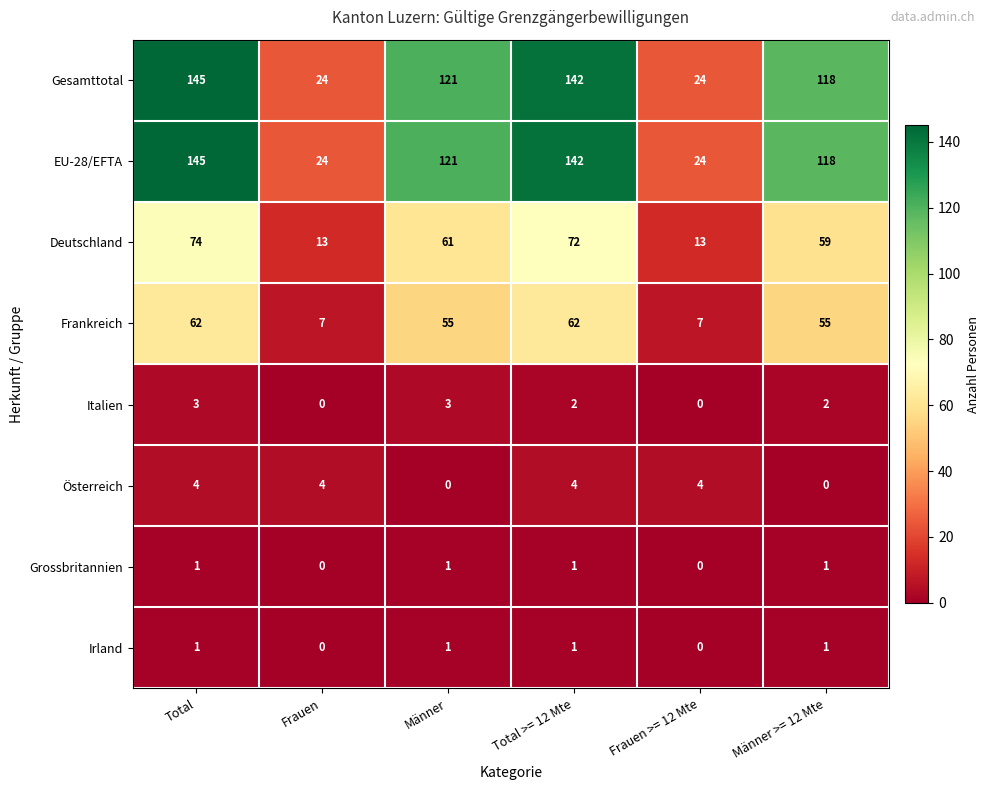

What is the approximate value of Gesamttotal at Frauen, to the nearest 5?

25